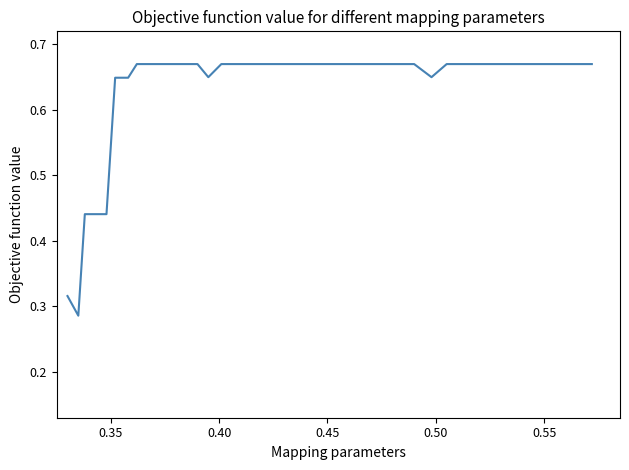

Count the values in the range 0 to 1.

40